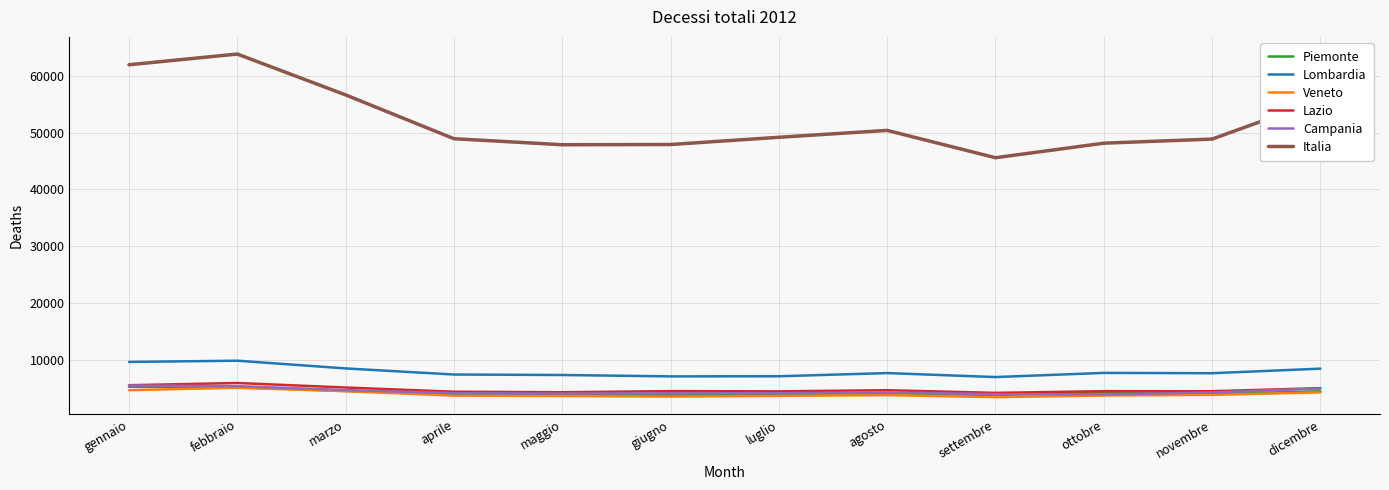

What is the difference between the highest and lowest values at settembre?

42151